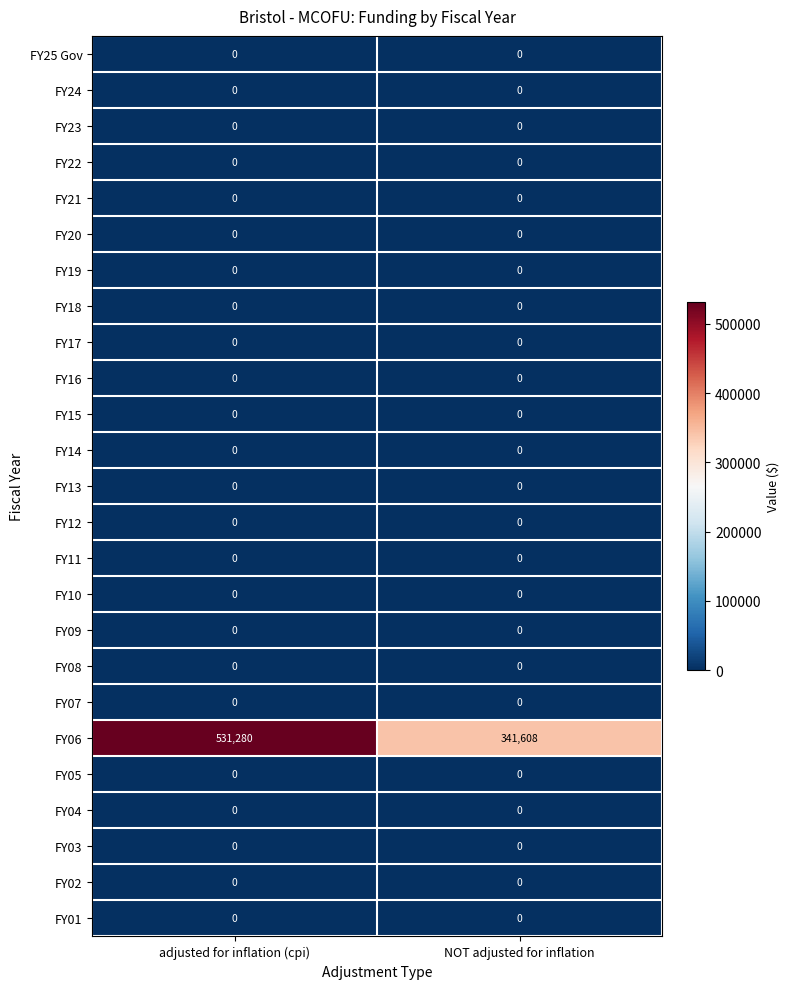

Which series has the largest range (max minus min)?

FY06